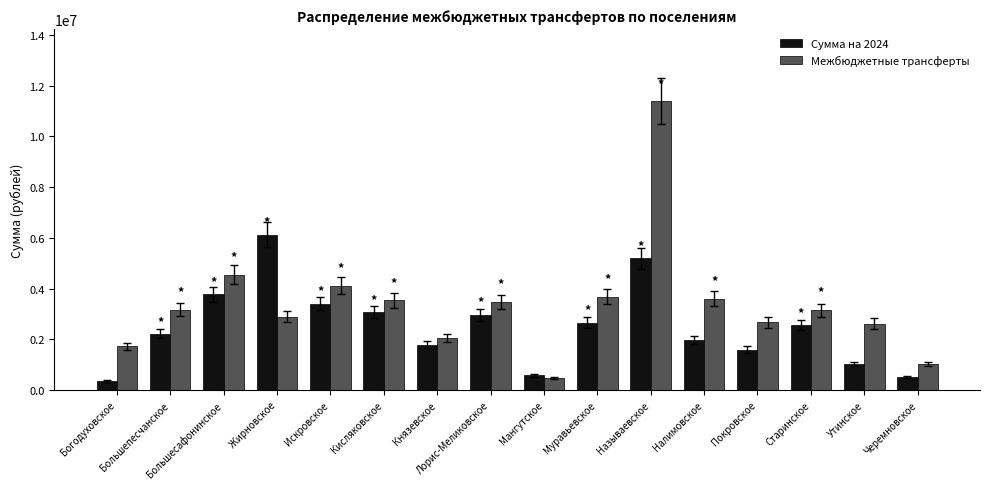

What is the minimum value for Сумма на 2024?

363000.0